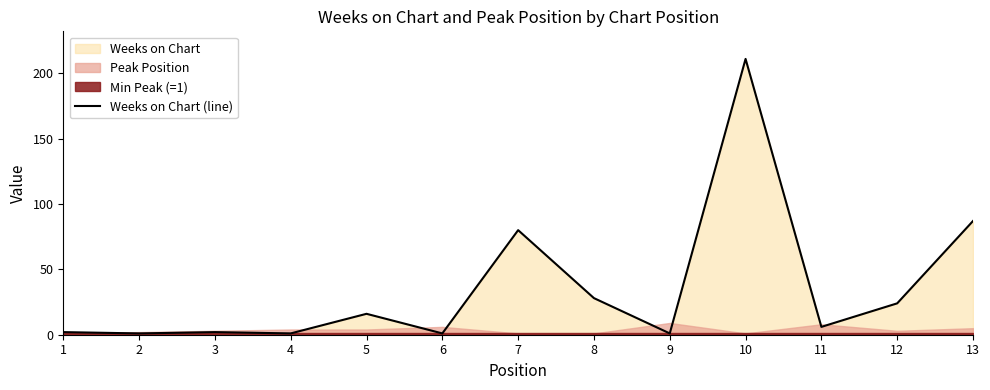

What is the value of the 2nd point from the left?

1